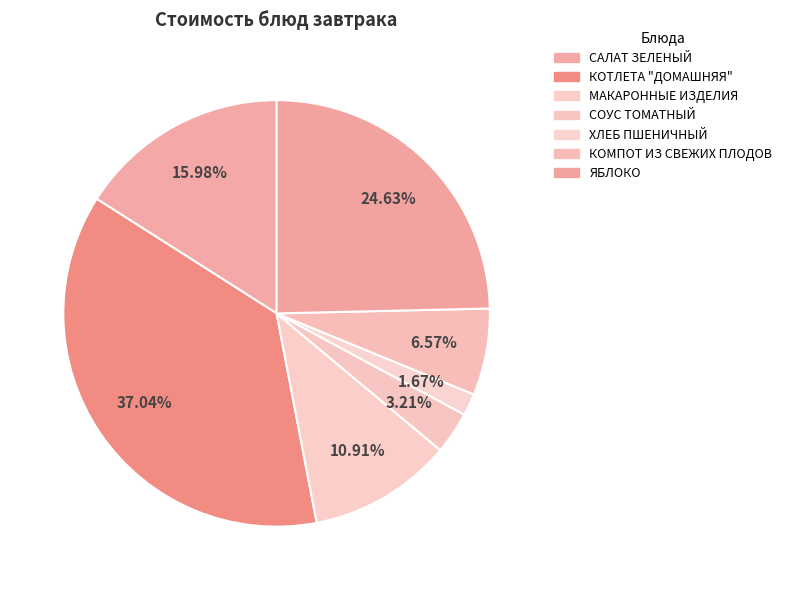

Which slice is the largest?

КОТЛЕТА "ДОМАШНЯЯ"